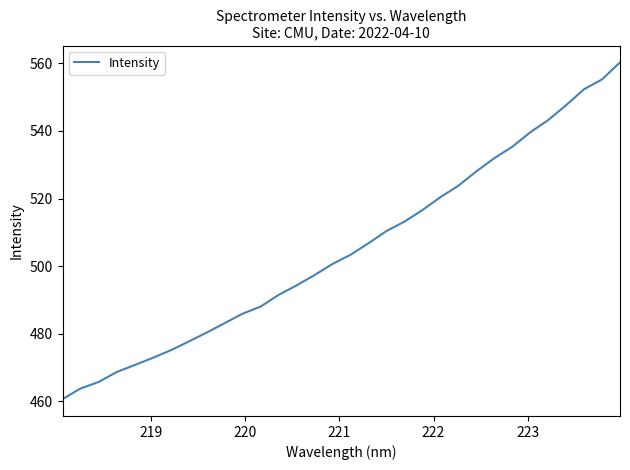

How many lines are shown in the chart?

1